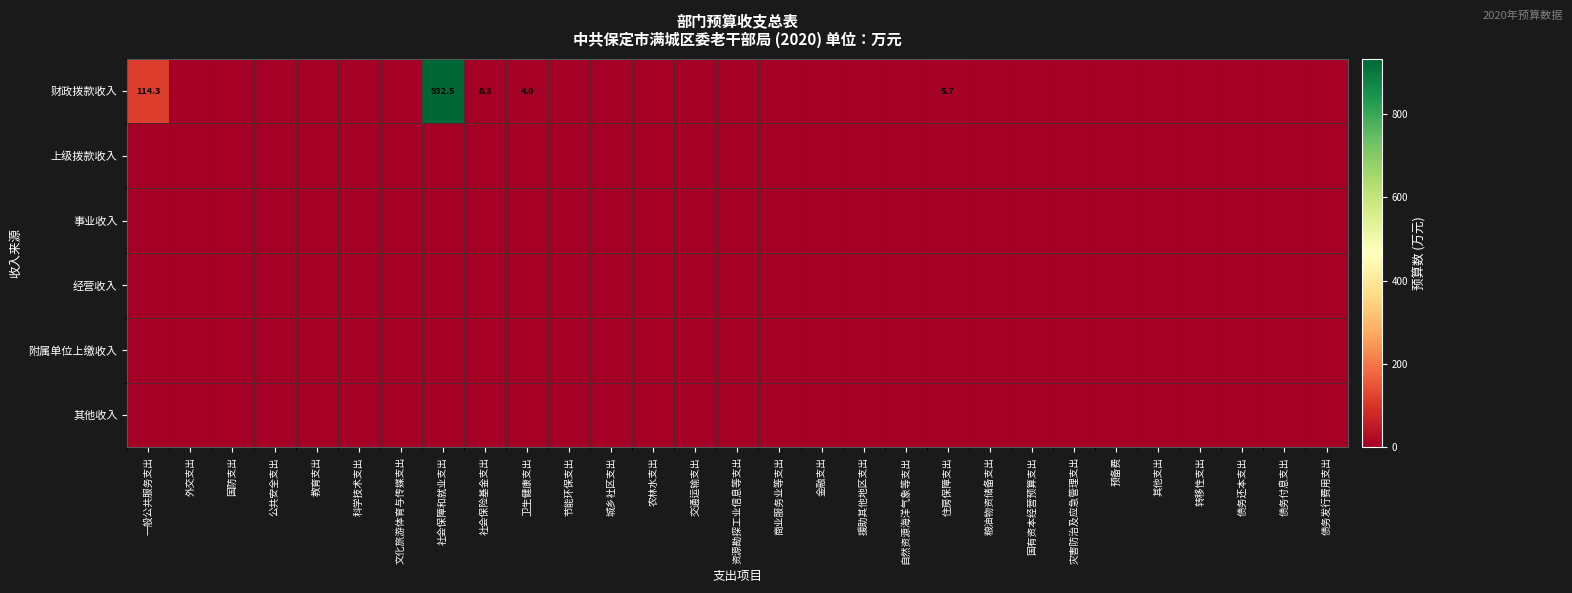

Which series has the widest spread of values?

财政拨款收入